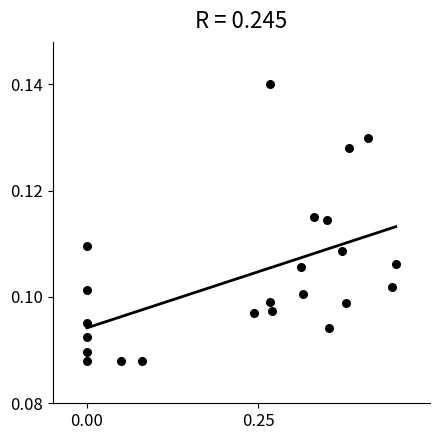

What is the range of X values (max minus min)?

0.5